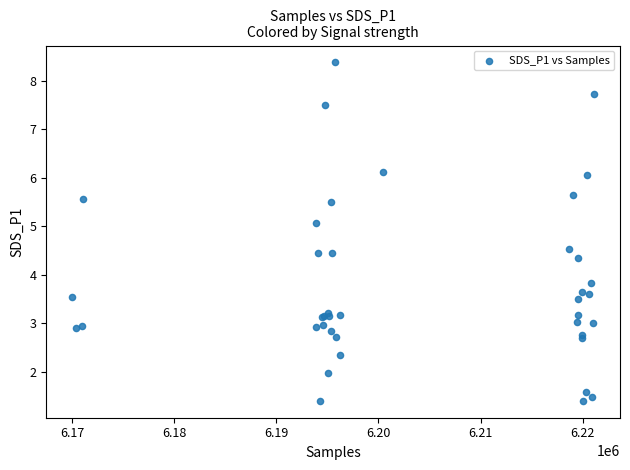

What Y value in the scatter plot is closest to 4?

3.8